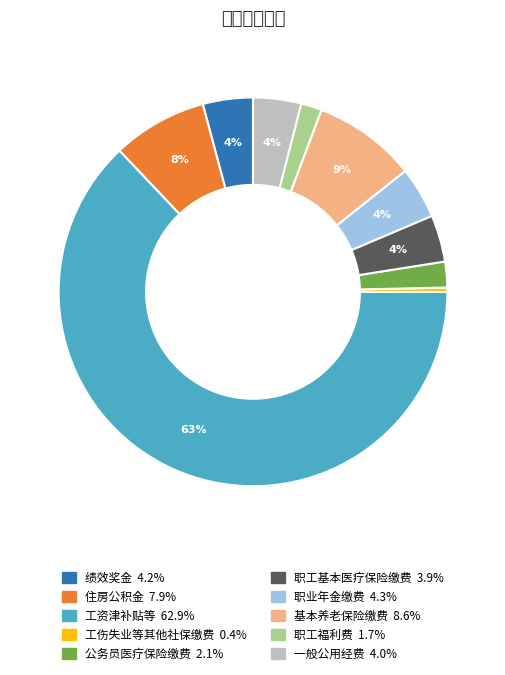

Which has a higher value, 职工福利费 or 职业年金缴费?

职业年金缴费